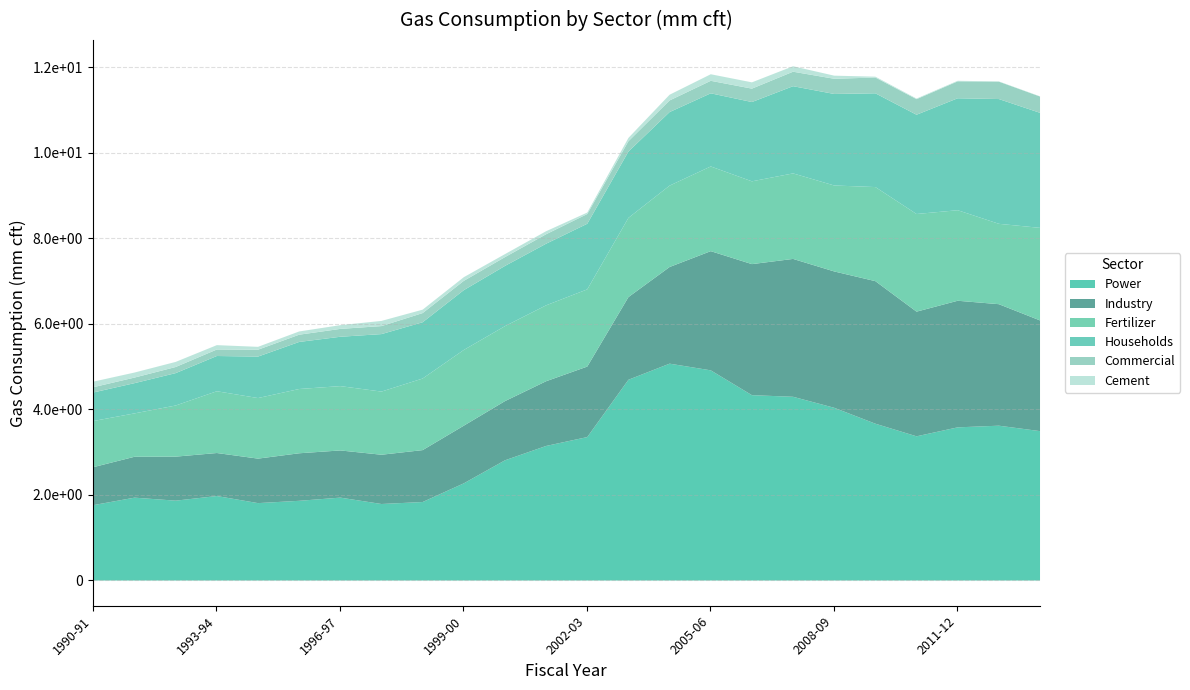

Between 1993-94 and 2002-03, which is larger?

2002-03